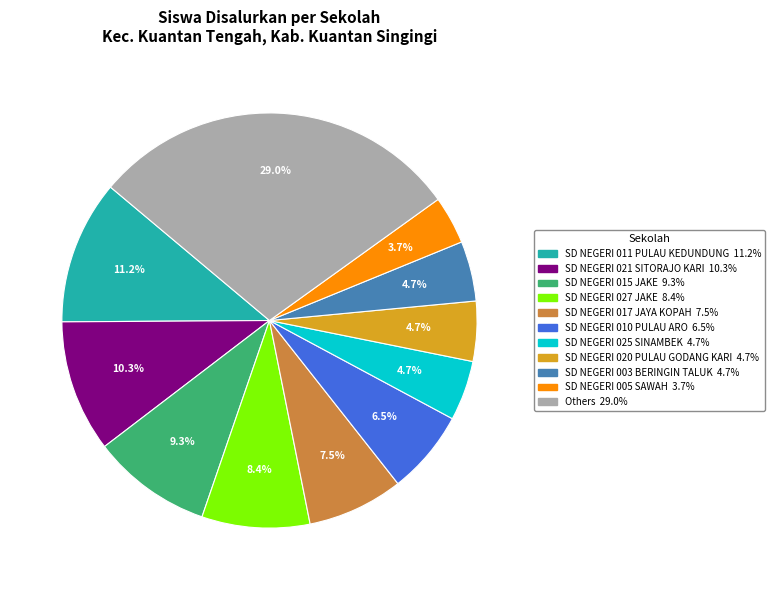

How many slices are in this pie chart?

11